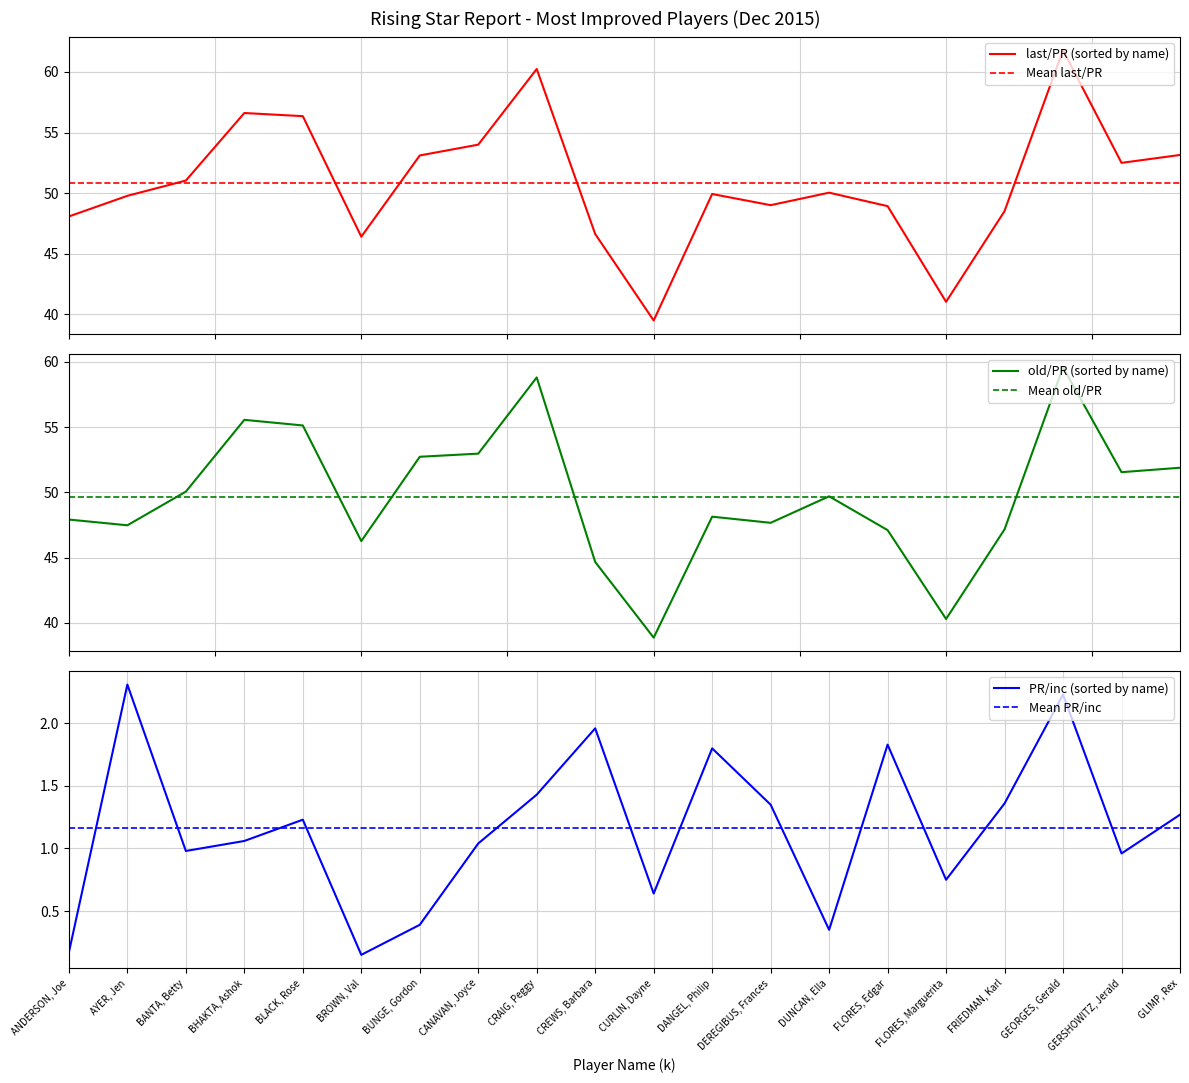

What position from the left is CURLIN, Dayne?

11